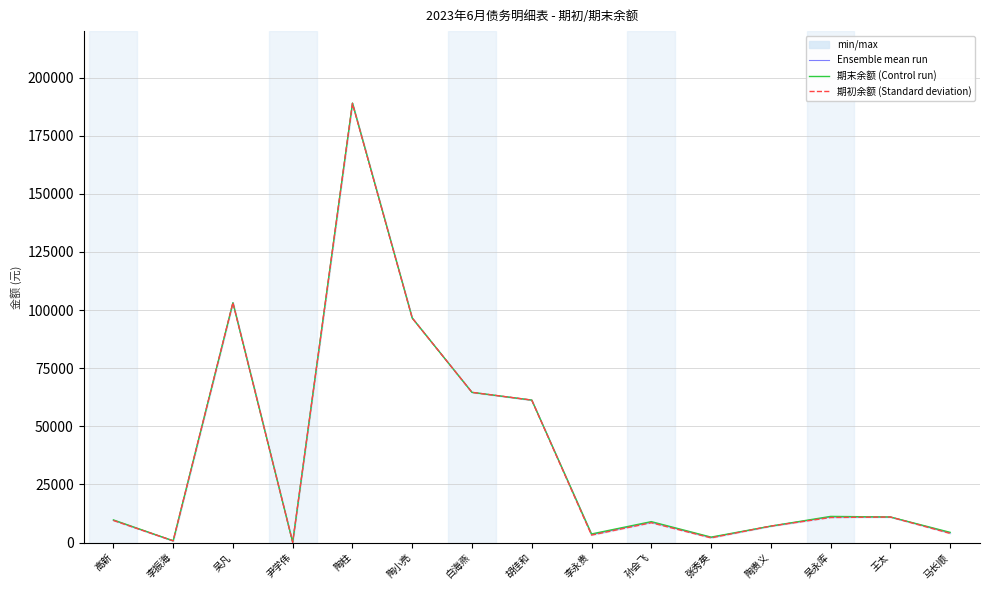

Which category has the highest value in the Ensemble mean run series?

陶柱